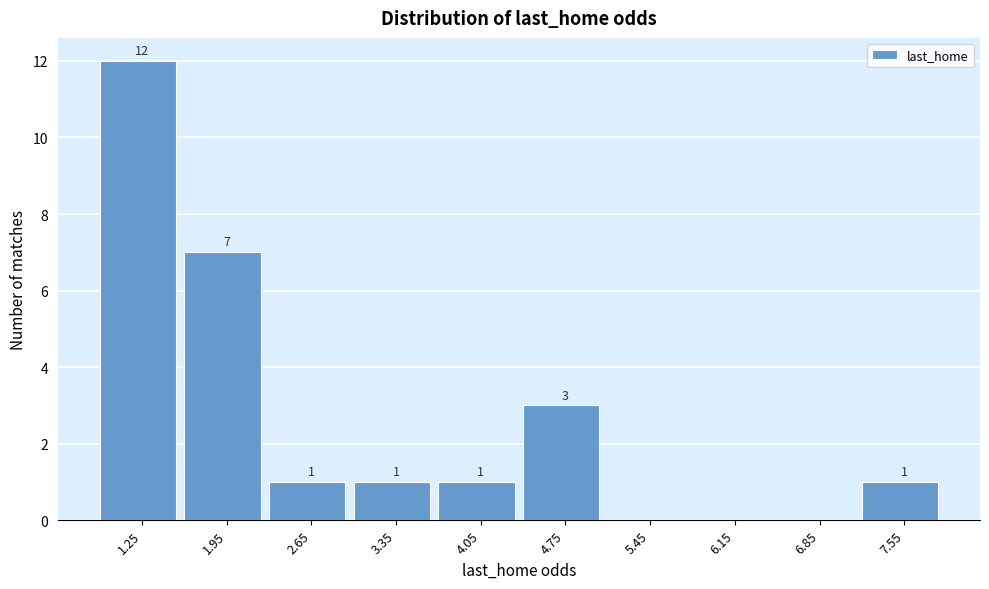

Reading left to right, transcribe all the data shown in this chart.

1.25=12	1.95=7	2.65=1	3.35=1	4.05=1	4.75=3	5.45=0	6.15=0	6.85=0	7.55=1